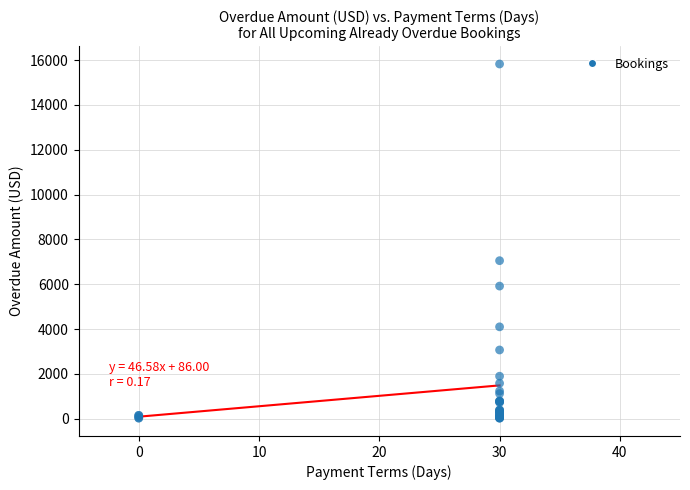

What Y value in the scatter plot is closest to 7922?

7050.0